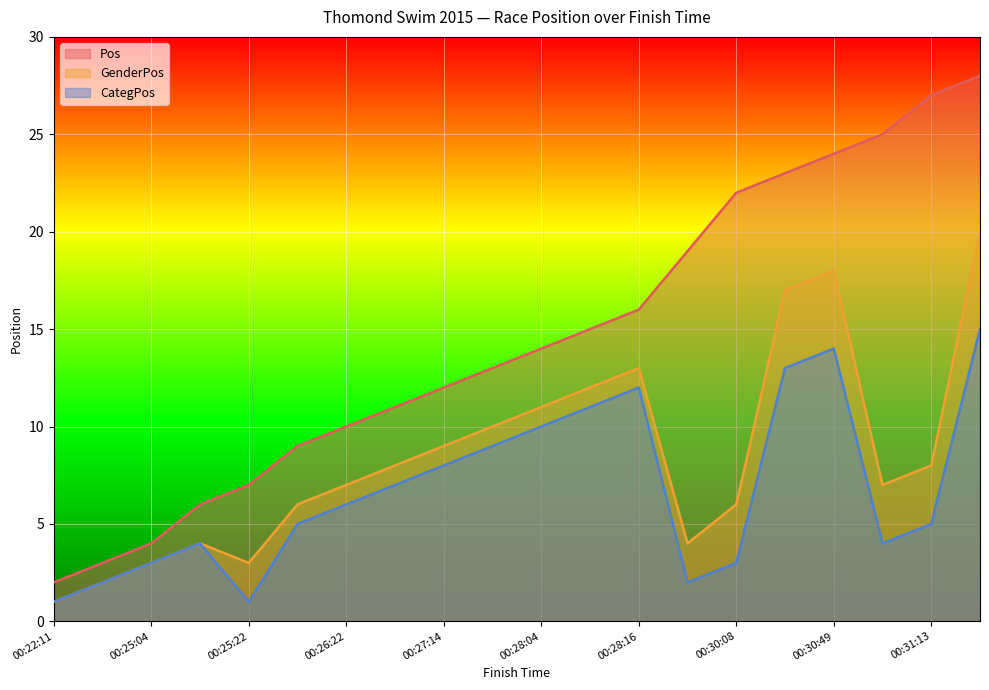

What is the maximum value shown in the chart?

28